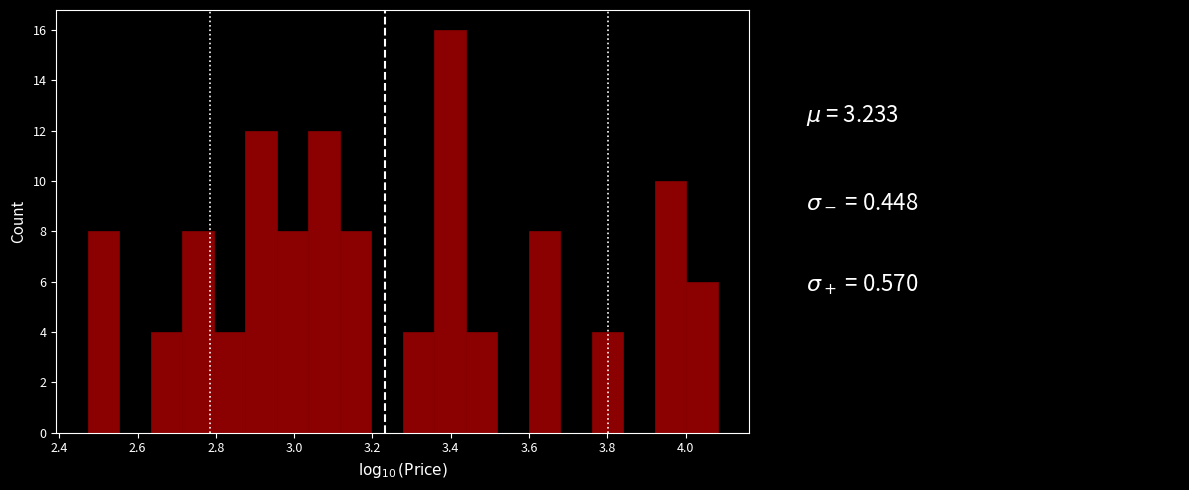

Which range on the x-axis has the tallest bar?

3.36 to 3.44